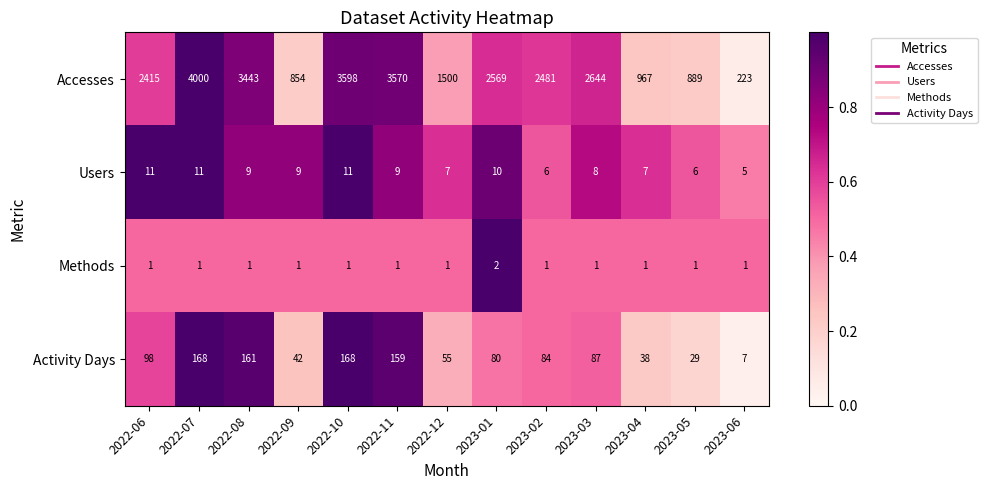

At which label does Methods reach its peak?

2023-01